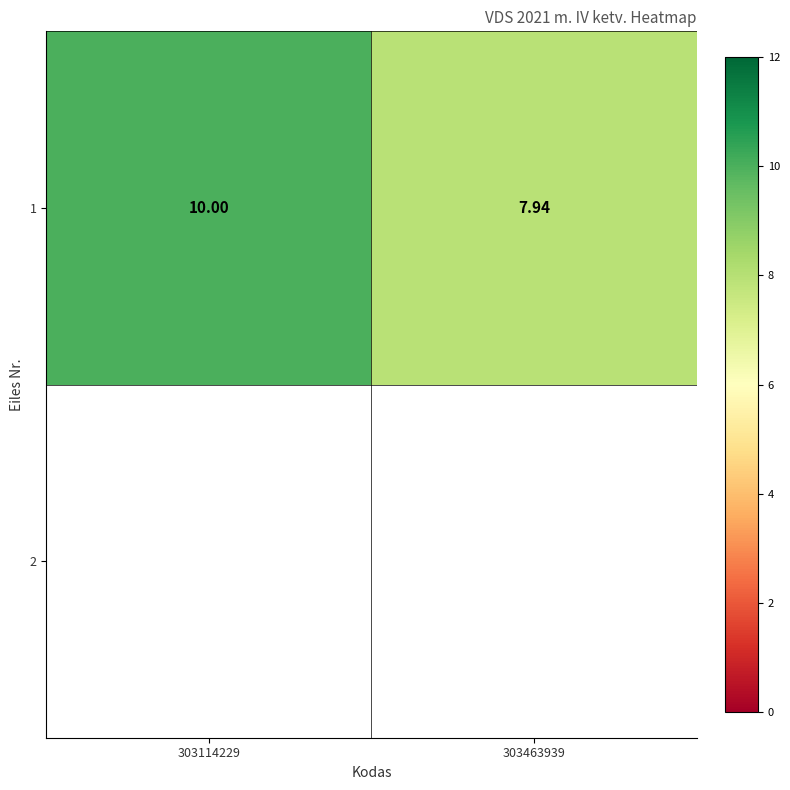

Count the values in the range 7 to 10.

2